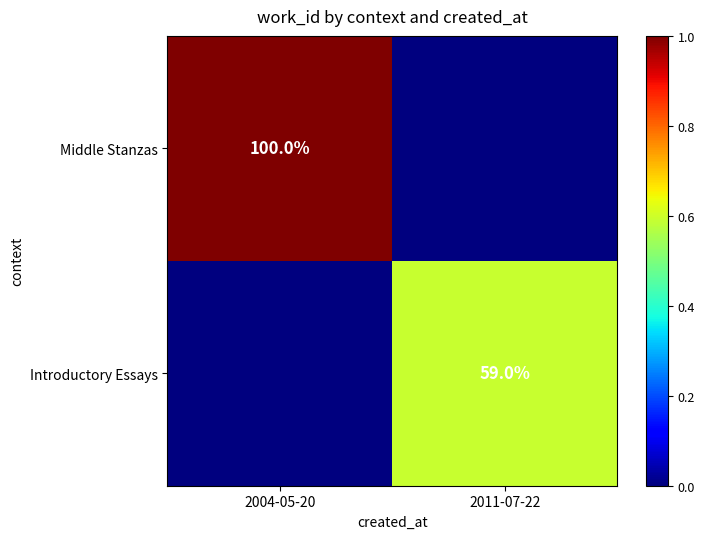

The value of Introductory Essays at 2011-07-22 is 59. True or false?

True